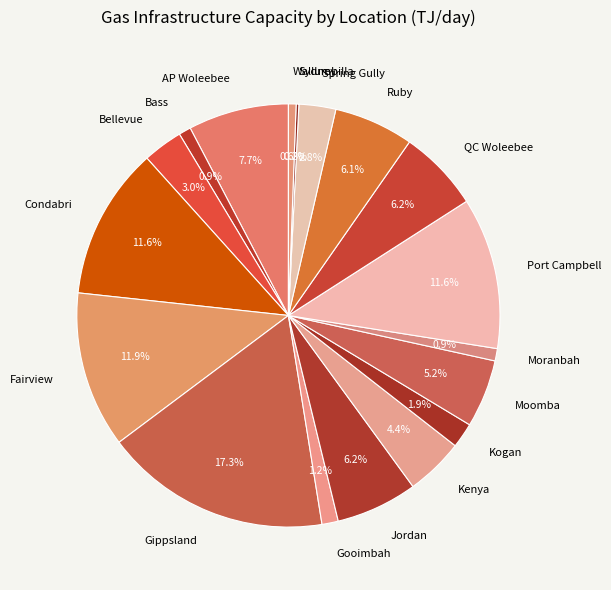

Which slice is the largest?

Gippsland